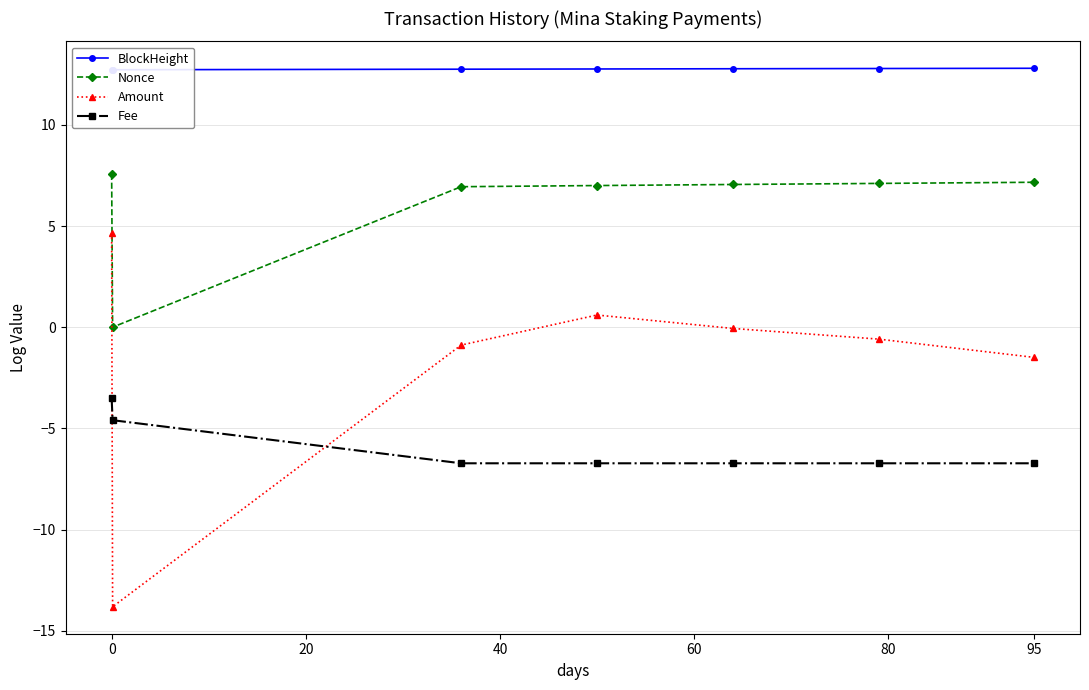

The Amount series shows 1.5 at 0. True or false?

False